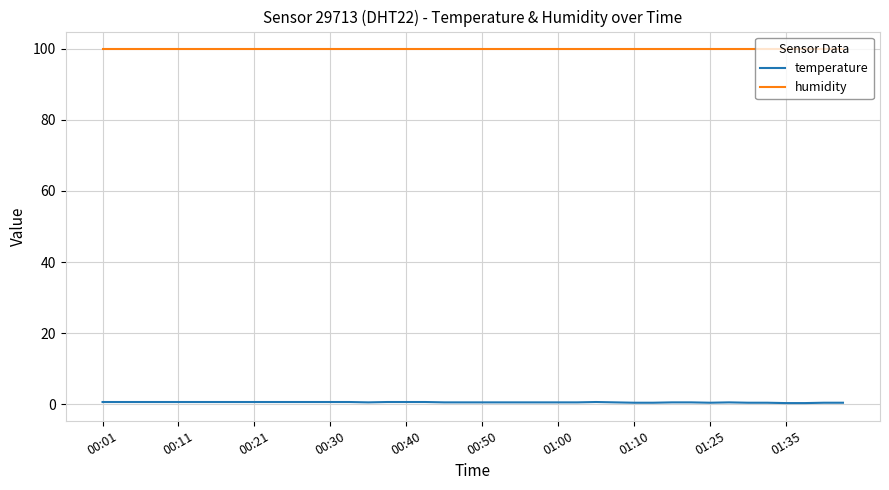

What is the greatest value displayed?

99.9